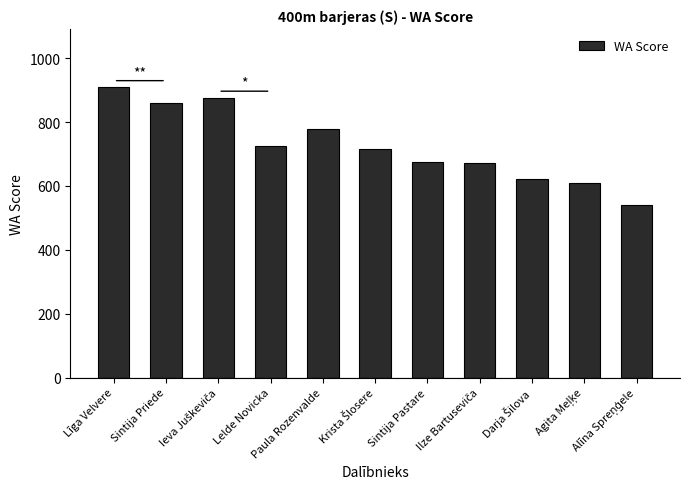

What is the minimum value shown in the chart?

542